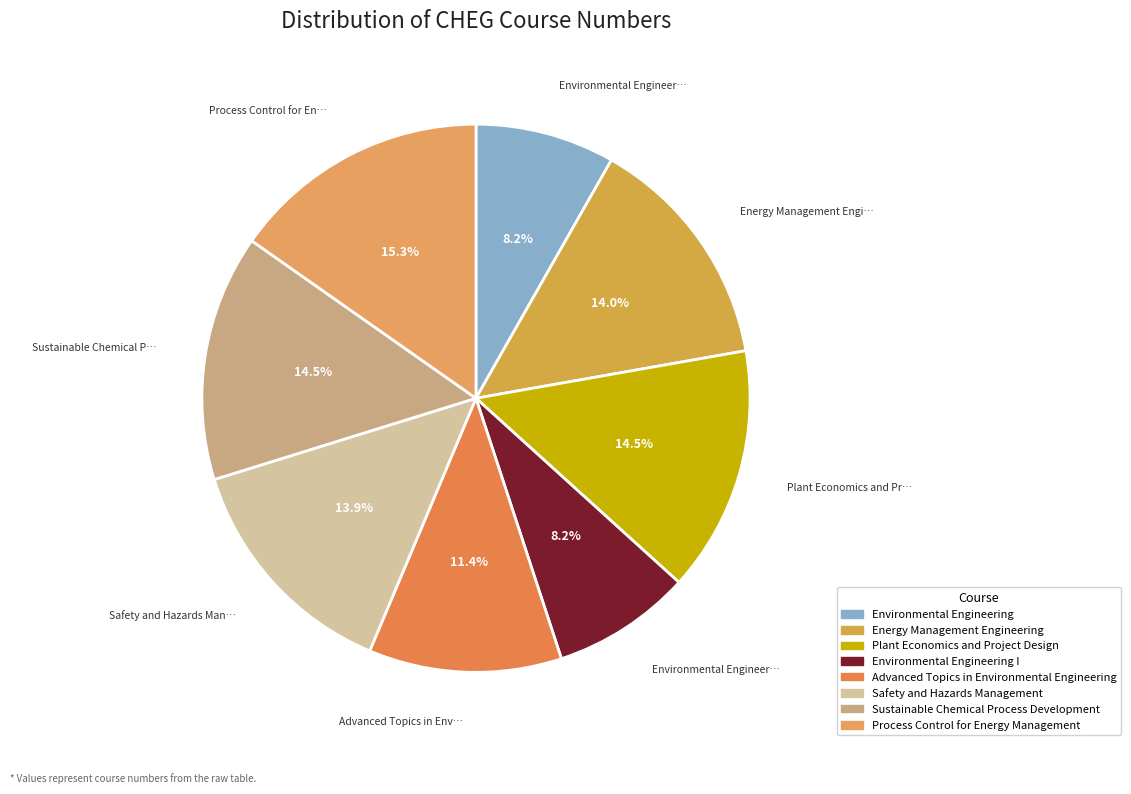

To the nearest percent, what percentage of the pie is Advanced Topics in Environmental Engineering?

11%